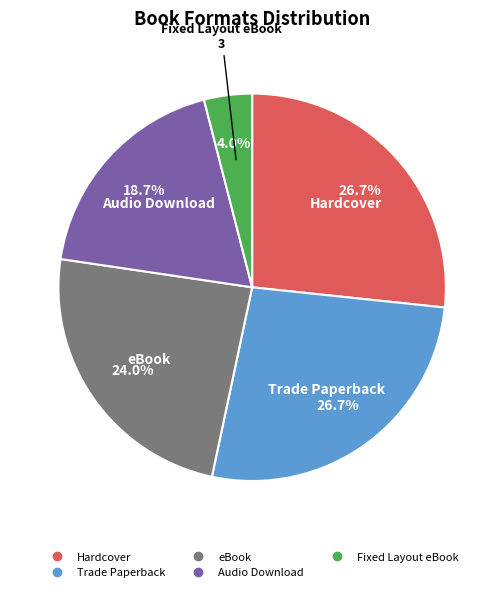

What percentage is the Audio Download slice, to the nearest percent?

19%